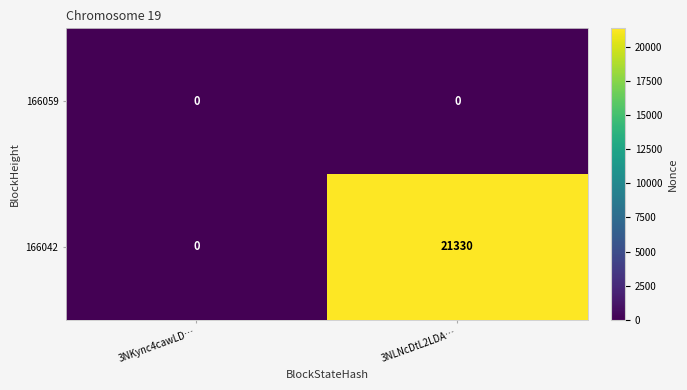

The value of 166042 at 3NLNcDtL2LDA… is 21330. True or false?

True